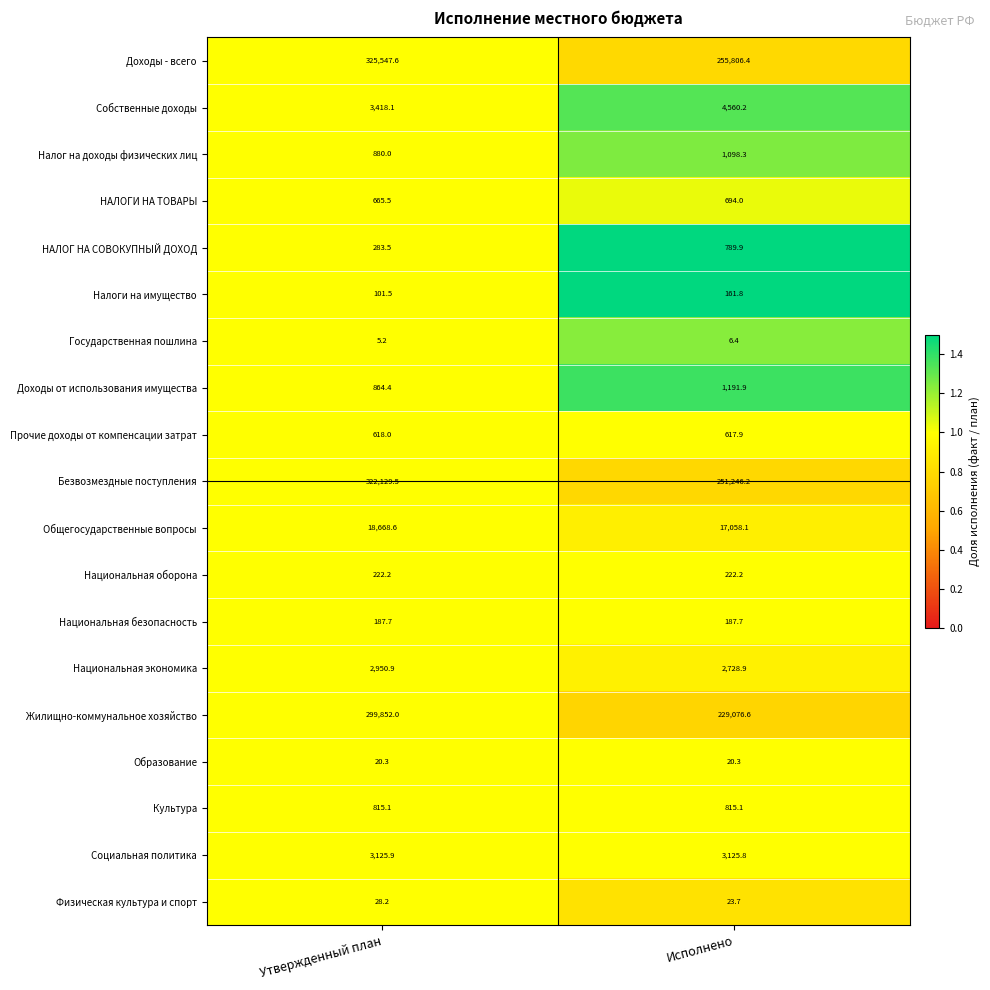

At which category is the sum across all series the highest?

Утвержденный план